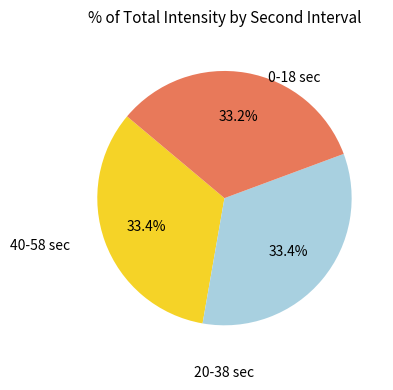

Is there any slice that represents more than half of the pie?

No